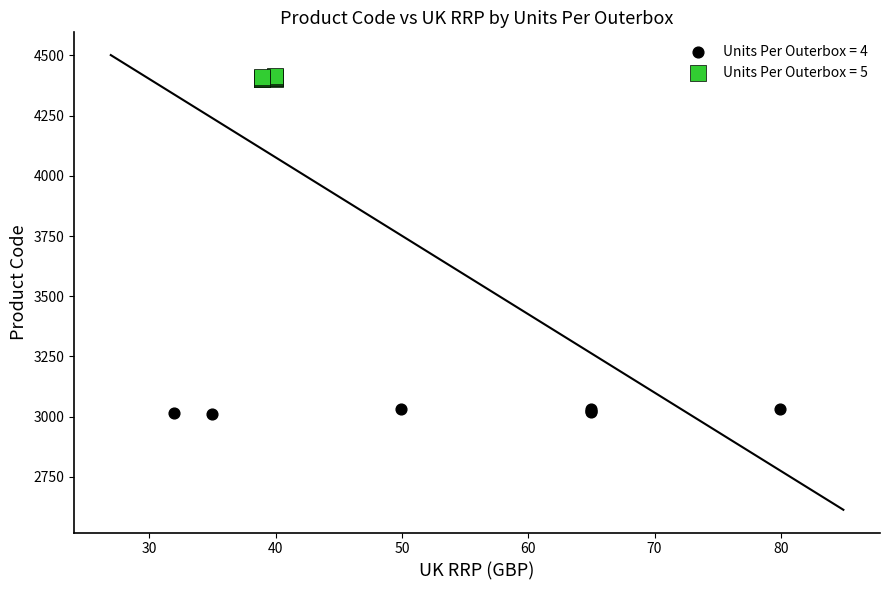

Which series reaches the minimum Y coordinate?

Units Per Outerbox = 4